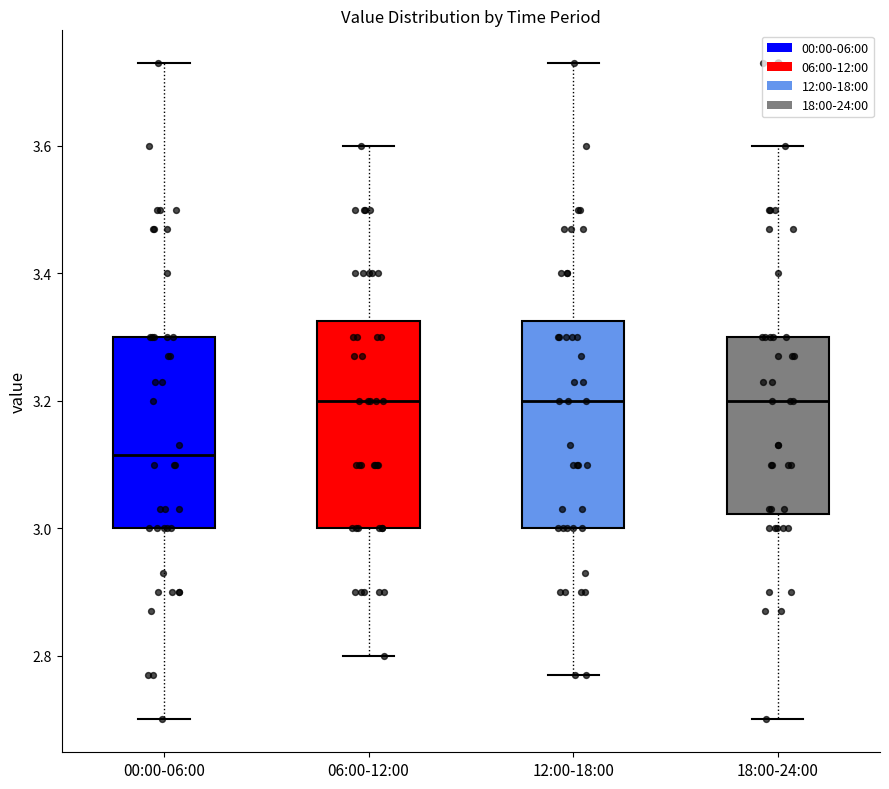

Which box's median line is the lowest?

00:00-06:00